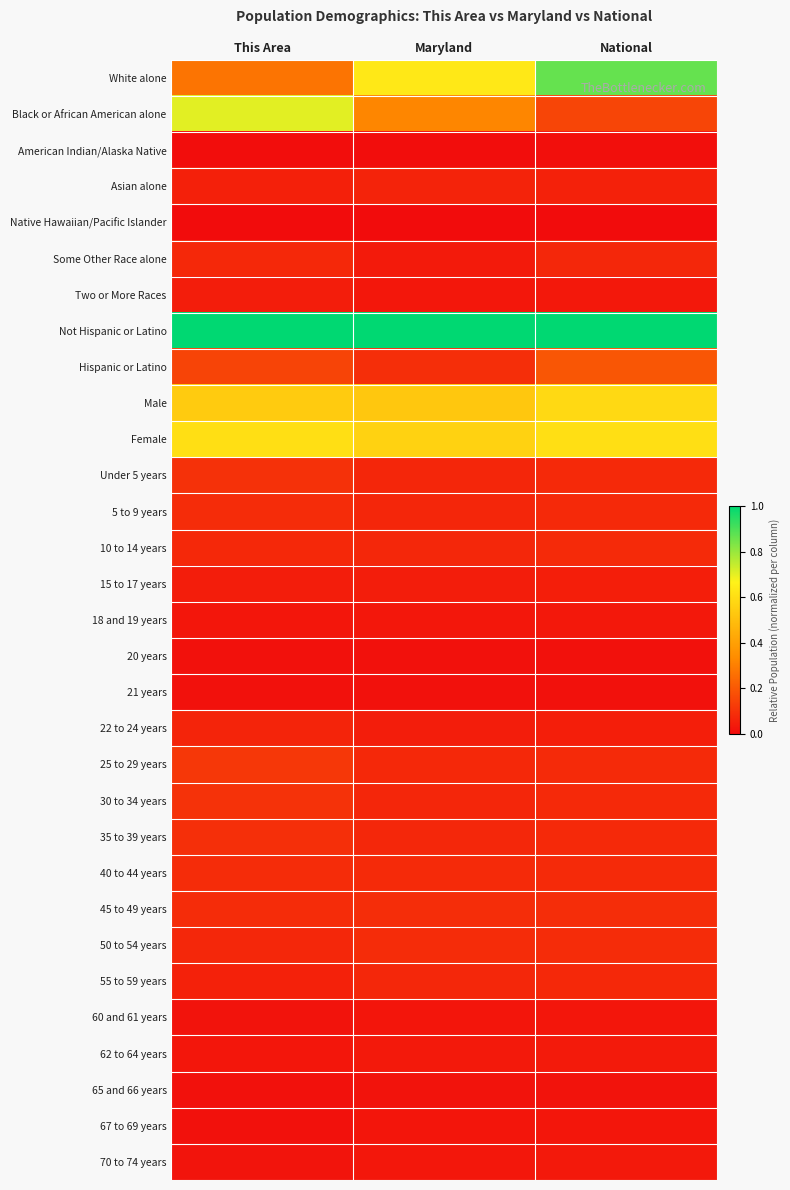

Reading right to left, what are all the values shown in this chart?

White alone: National=0.9	Maryland=0.6	This Area=0.3
Black or African American alone: National=0.1	Maryland=0.3	This Area=0.7
American Indian/Alaska Native: National=0.0	Maryland=0.0	This Area=0.0
Asian alone: National=0.1	Maryland=0.1	This Area=0.1
Native Hawaiian/Pacific Islander: National=0.0	Maryland=0.0	This Area=0.0
Some Other Race alone: National=0.1	Maryland=0.0	This Area=0.1
Two or More Races: National=0.0	Maryland=0.0	This Area=0.0
Not Hispanic or Latino: National=1.0	Maryland=1.0	This Area=1.0
Hispanic or Latino: National=0.2	Maryland=0.1	This Area=0.1
Male: National=0.6	Maryland=0.5	This Area=0.5
Female: National=0.6	Maryland=0.6	This Area=0.6
Under 5 years: National=0.1	Maryland=0.1	This Area=0.1
5 to 9 years: National=0.1	Maryland=0.1	This Area=0.1
10 to 14 years: National=0.1	Maryland=0.1	This Area=0.1
15 to 17 years: National=0.0	Maryland=0.0	This Area=0.0
18 and 19 years: National=0.0	Maryland=0.0	This Area=0.0
20 years: National=0.0	Maryland=0.0	This Area=0.0
21 years: National=0.0	Maryland=0.0	This Area=0.0
22 to 24 years: National=0.0	Maryland=0.0	This Area=0.1
25 to 29 years: National=0.1	Maryland=0.1	This Area=0.1
30 to 34 years: National=0.1	Maryland=0.1	This Area=0.1
35 to 39 years: National=0.1	Maryland=0.1	This Area=0.1
40 to 44 years: National=0.1	Maryland=0.1	This Area=0.1
45 to 49 years: National=0.1	Maryland=0.1	This Area=0.1
50 to 54 years: National=0.1	Maryland=0.1	This Area=0.1
55 to 59 years: National=0.1	Maryland=0.1	This Area=0.1
60 and 61 years: National=0.0	Maryland=0.0	This Area=0.0
62 to 64 years: National=0.0	Maryland=0.0	This Area=0.0
65 and 66 years: National=0.0	Maryland=0.0	This Area=0.0
67 to 69 years: National=0.0	Maryland=0.0	This Area=0.0
70 to 74 years: National=0.0	Maryland=0.0	This Area=0.0